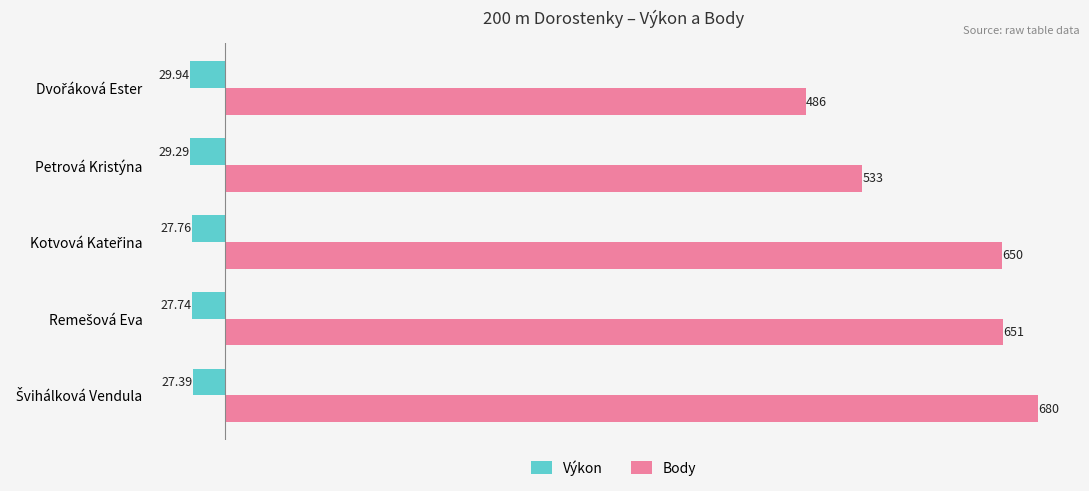

Which series has the largest total across all categories?

Body